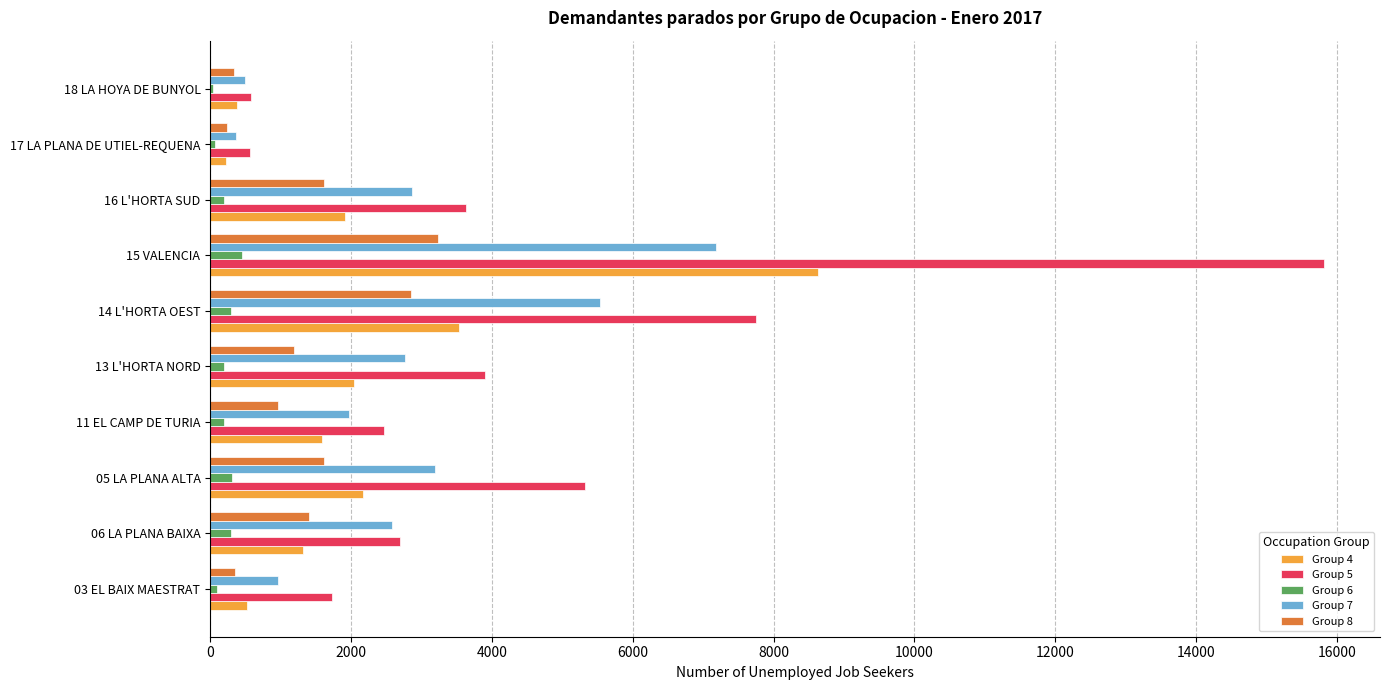

The value of Group 5 at 05 LA PLANA ALTA is 1830. True or false?

False